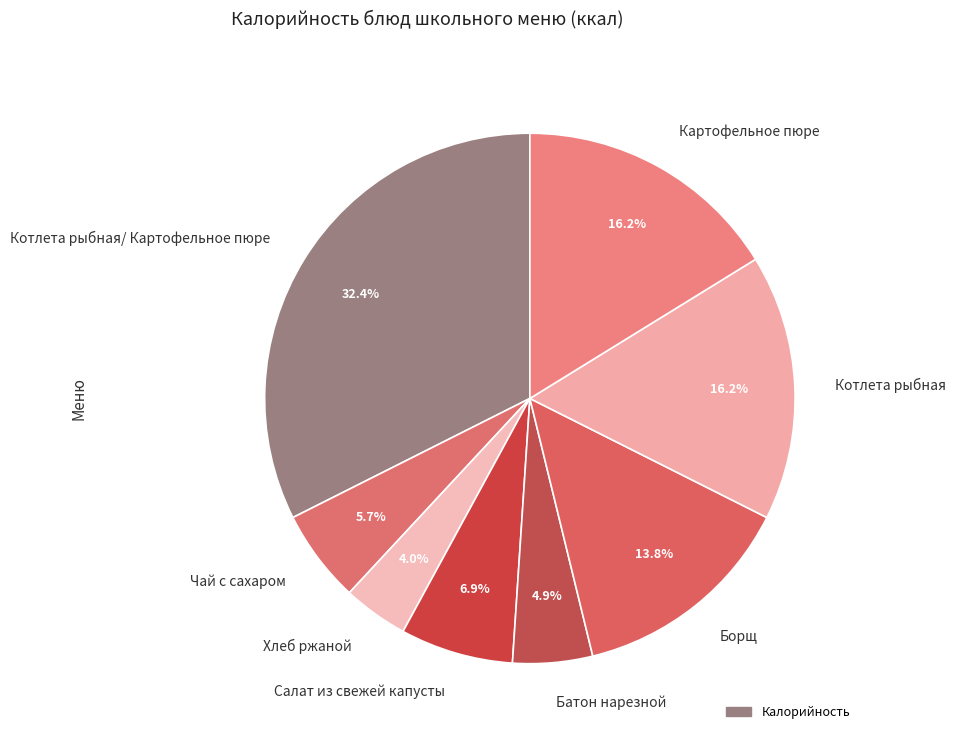

Is there any slice that represents more than half of the pie?

No